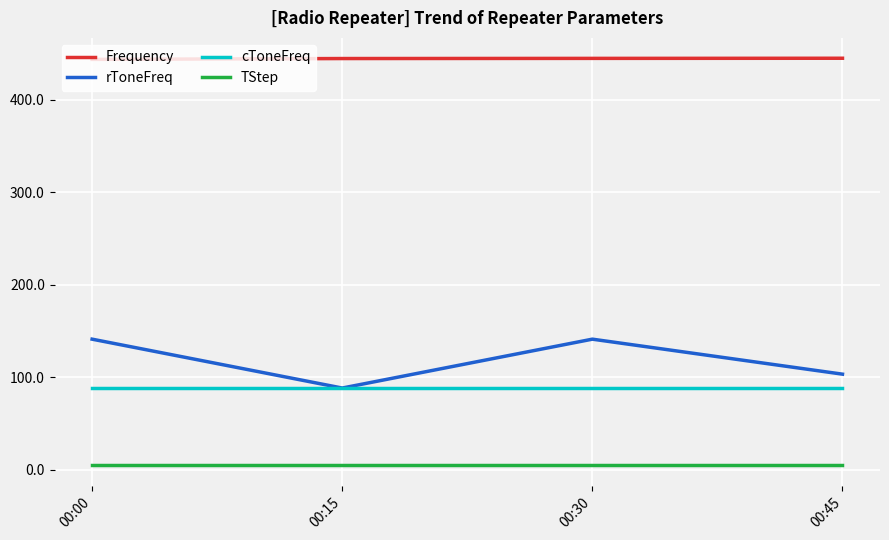

Does the chart display data point markers on the line(s)?

No